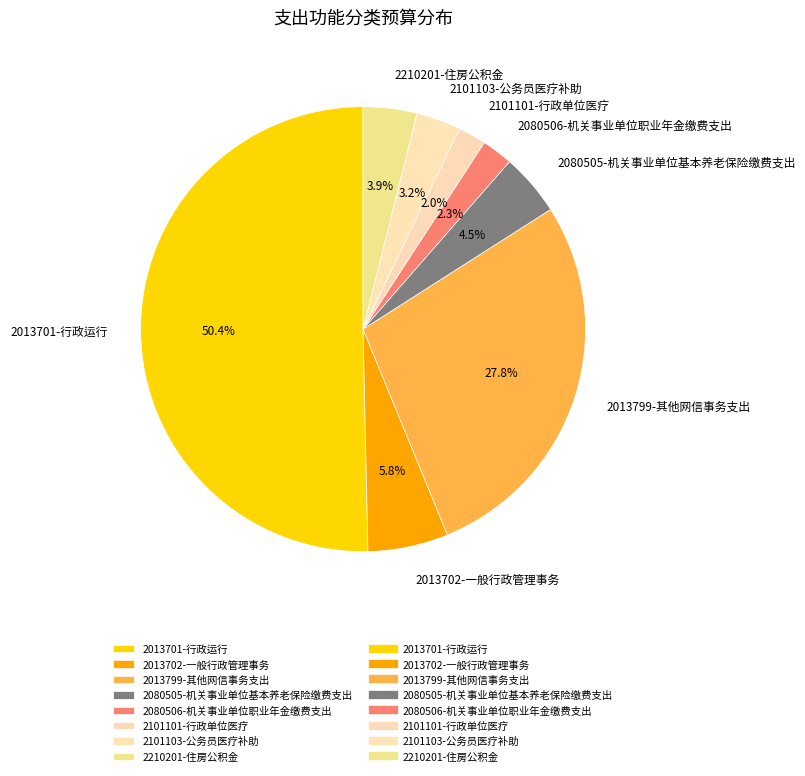

Which slice represents more than half of the pie?

2013701-行政运行